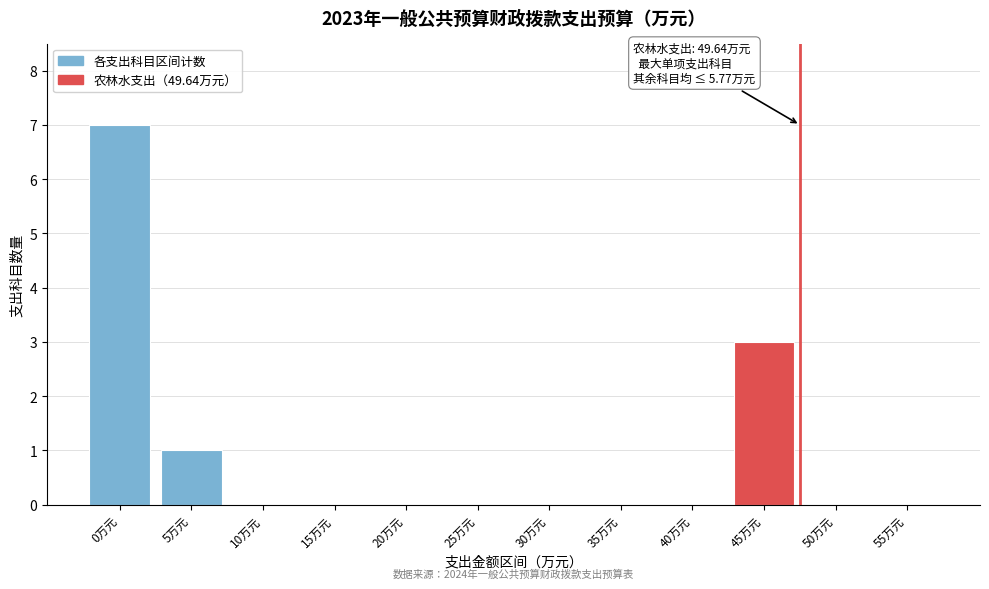

Reading left to right, list all the values displayed in this chart.

0万元=7	5万元=1	10万元=0	15万元=0	20万元=0	25万元=0	30万元=0	35万元=0	40万元=0	45万元=3	50万元=0	55万元=0